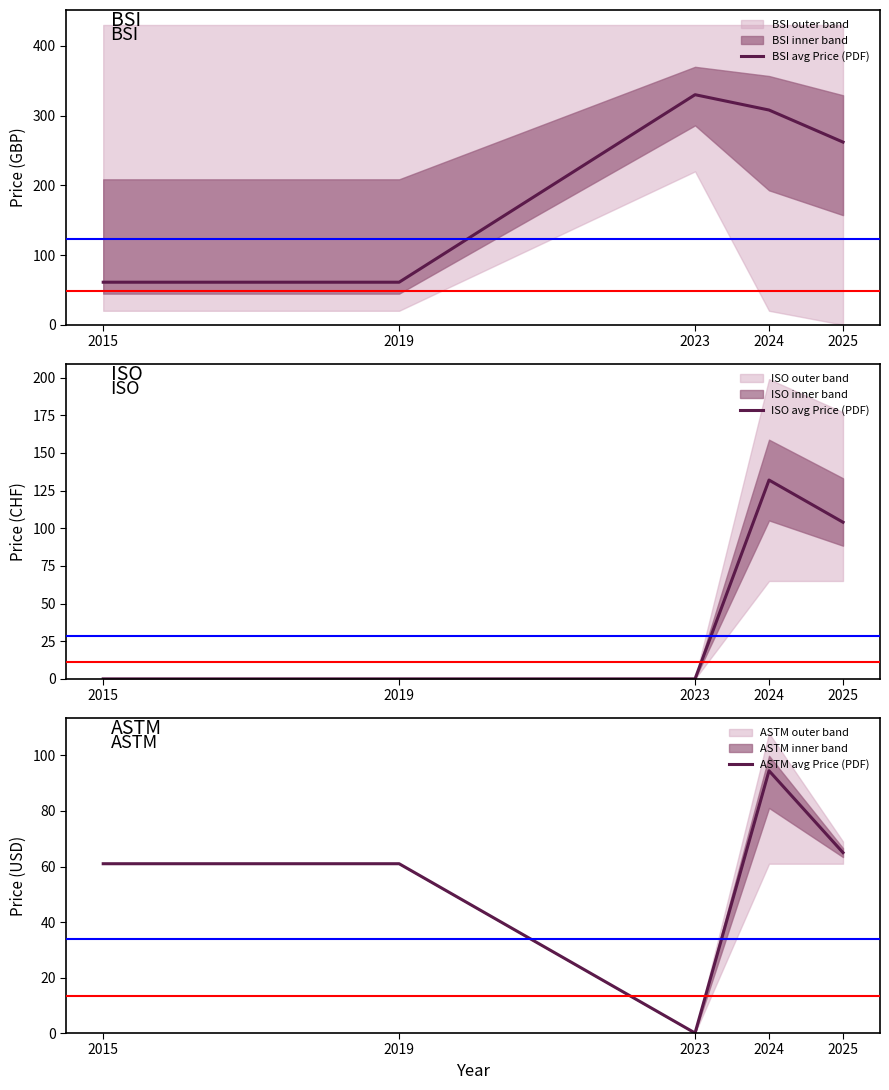

At how many categories does at least one series exceed 155?

3